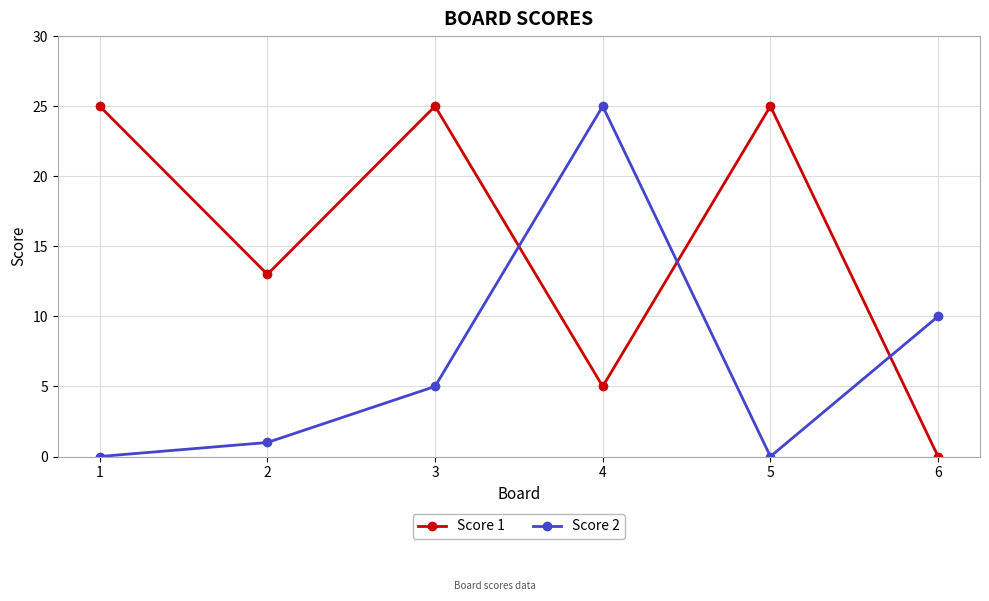

Which category has the highest value in the Score 2 series?

4